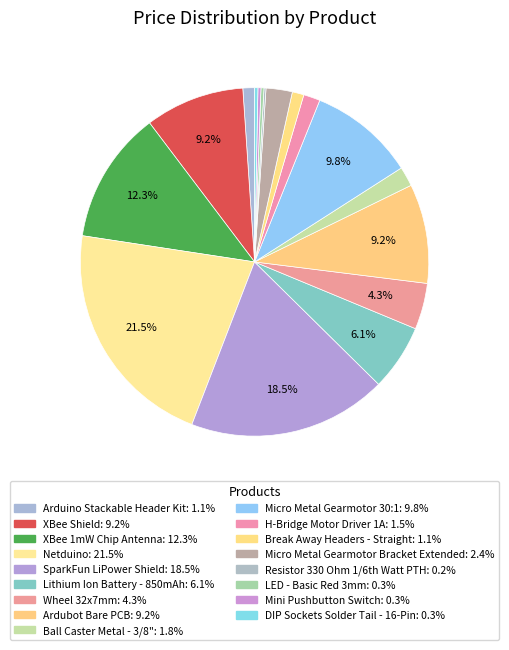

How many segments does this pie chart have?

17